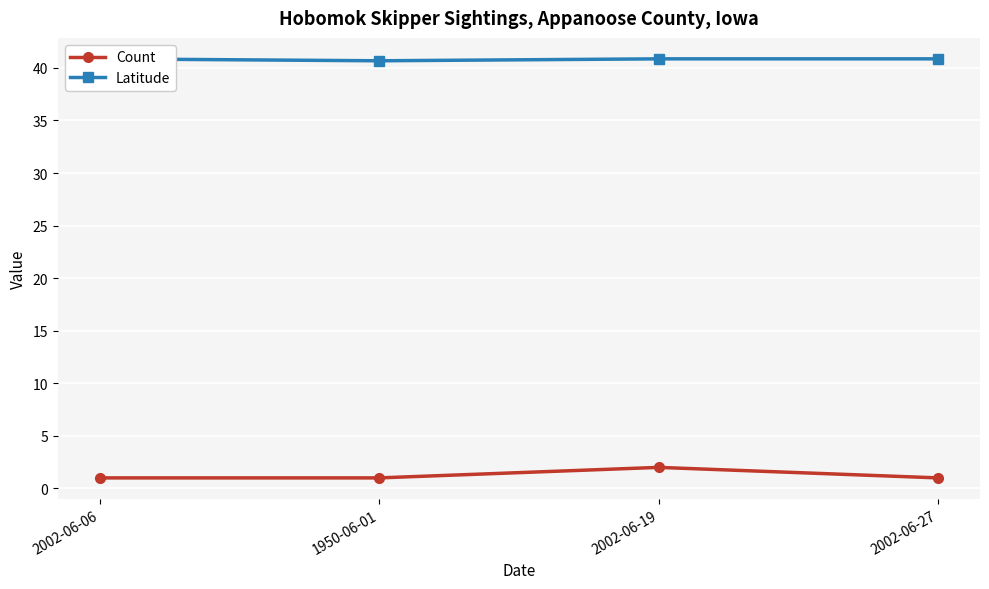

What position from the right is 1950-06-01?

3